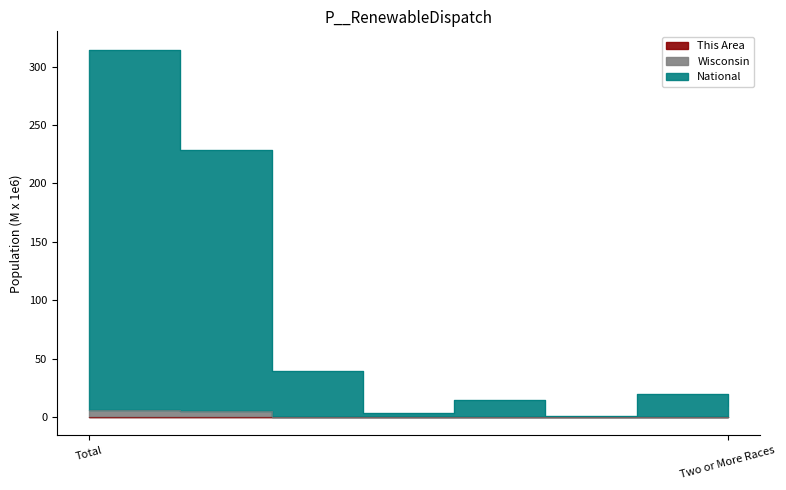

Rank the categories by This Area value from highest to lowest.

Total, White alone, Some Other Race, Black or African American, Two or More Races, Asian alone, American Indian & Alaska Native, Native Hawaiian & Pacific Islander